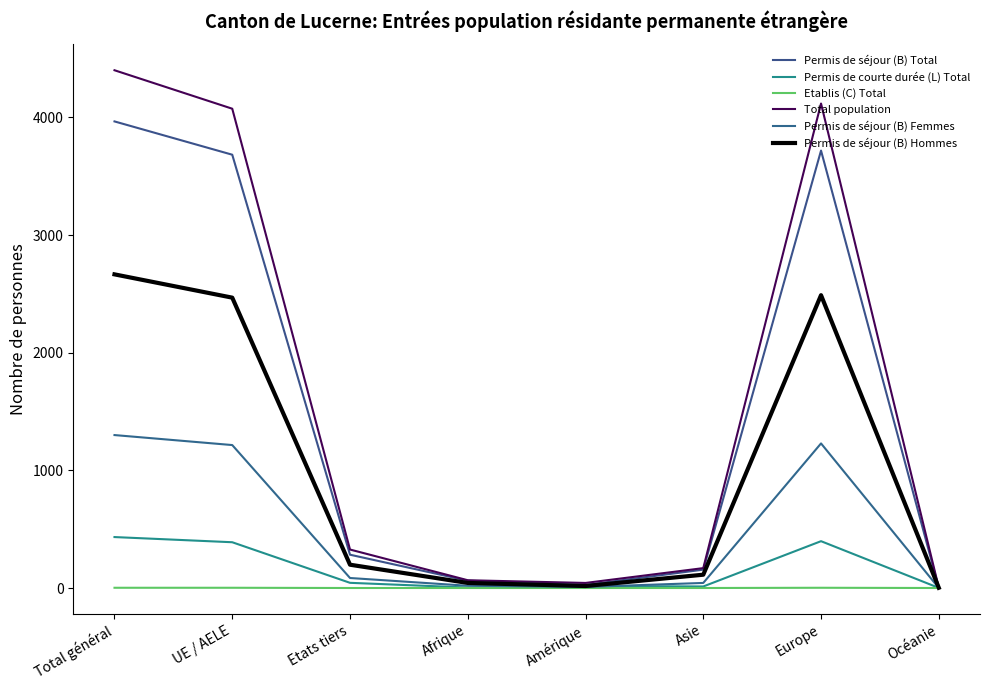

At which label does Permis de courte durée (L) Total first exceed 44?

Total général